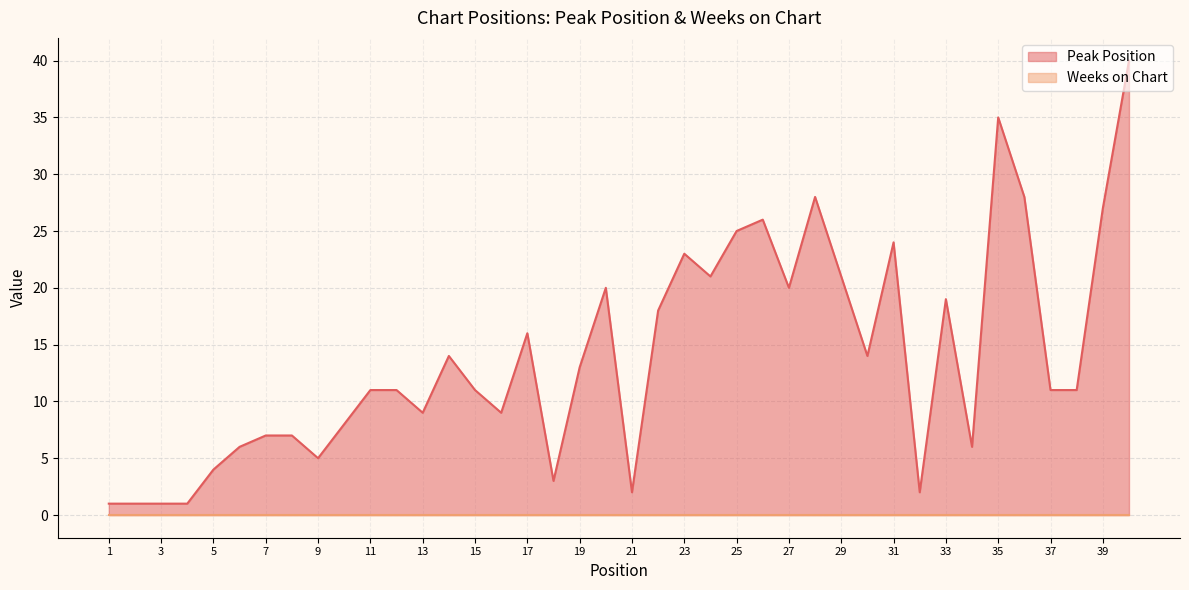

At which category does the chart reach its peak across all series?

40